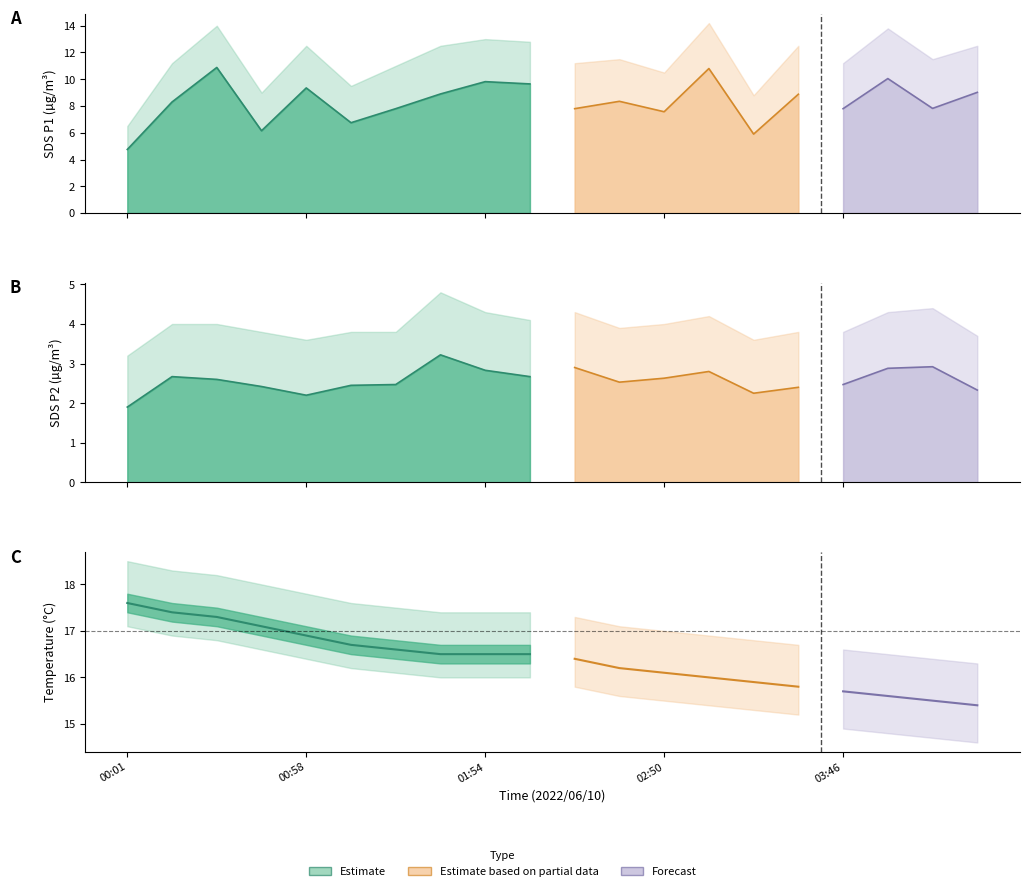

True or false: Temp and SDS_P1_upper intersect in this chart.

False